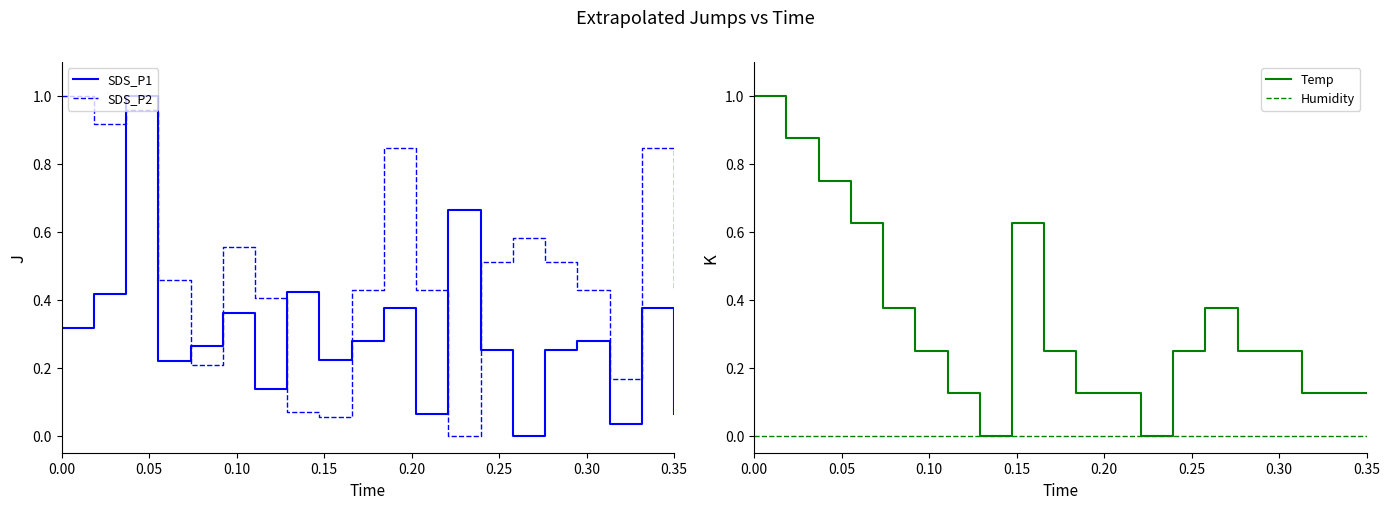

How many lines are shown in the chart?

4